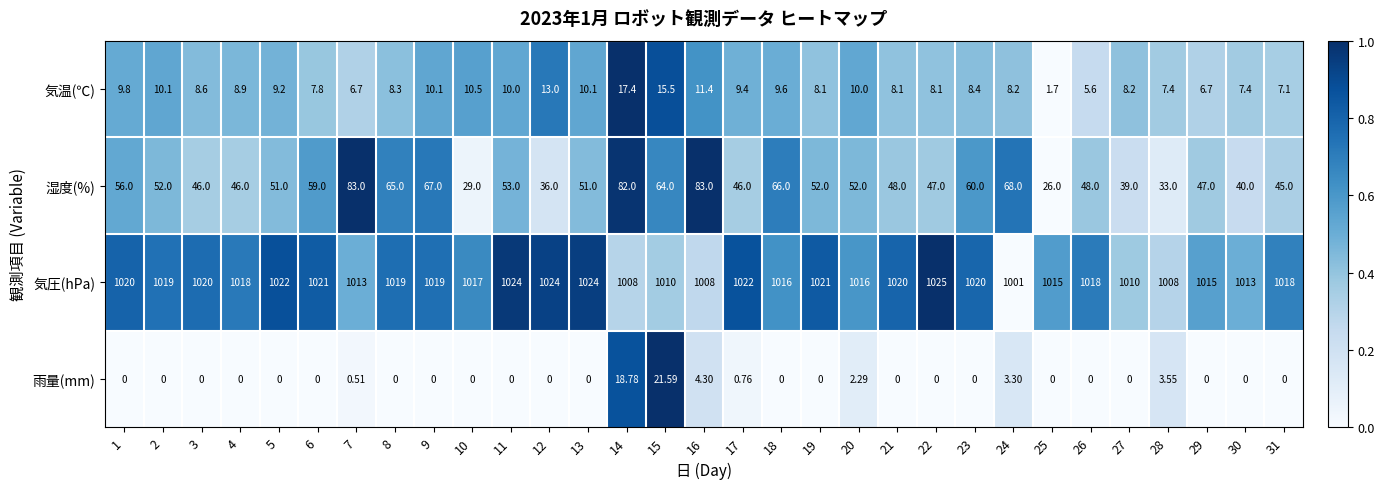

Which series has the largest total across all categories?

気圧(hPa)